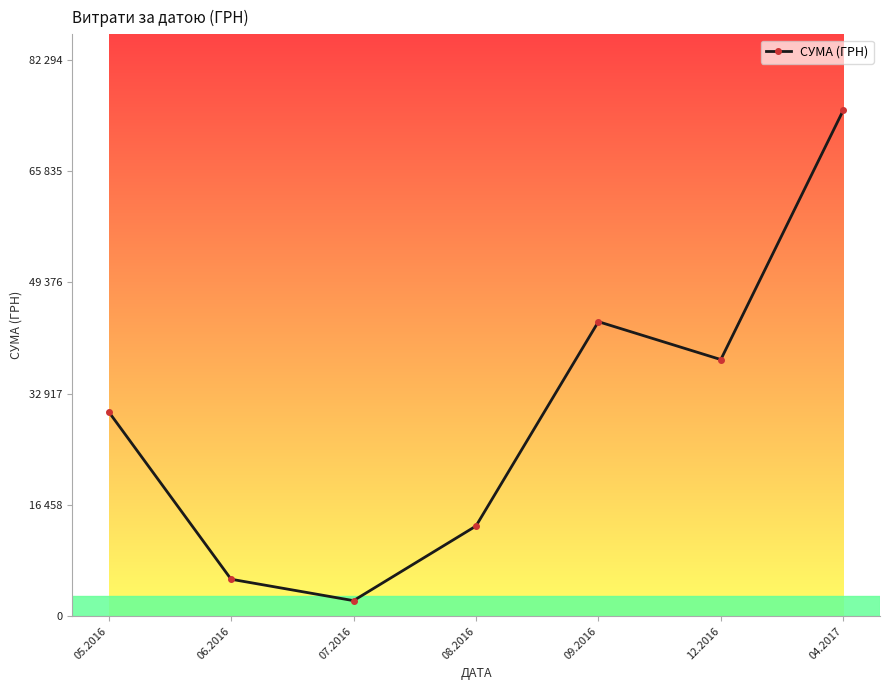

Reading right to left, what are all the values shown in this chart?

04.2017=74813.2	12.2016=37945.0	09.2016=43547.3	08.2016=13328.1	07.2016=2298.8	06.2016=5465.0	05.2016=30237.6